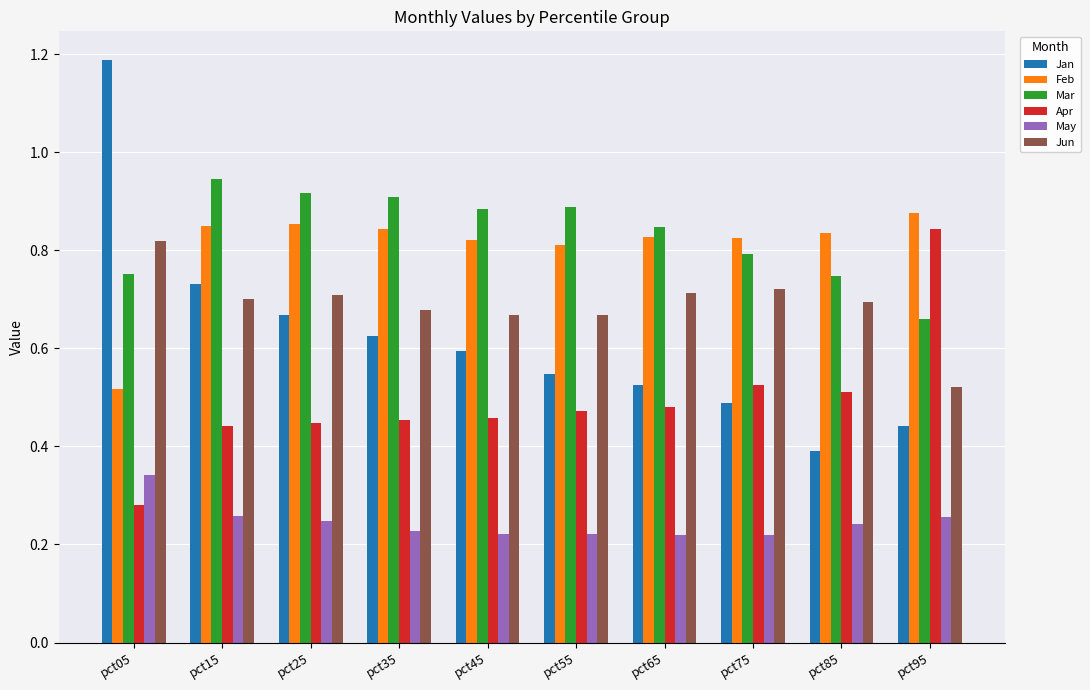

At which category does the chart reach its peak across all series?

pct05